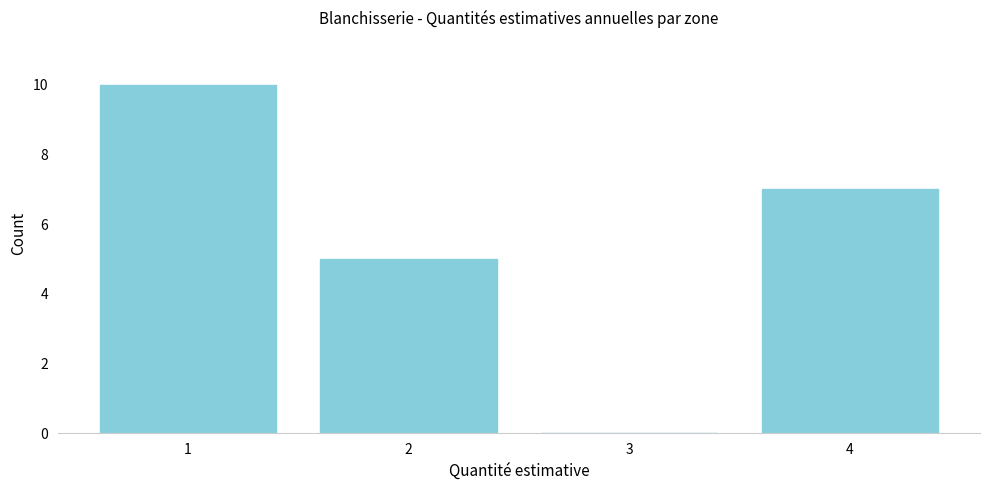

Reading right to left, list all the values displayed in this chart.

4=7	3=0	2=5	1=10